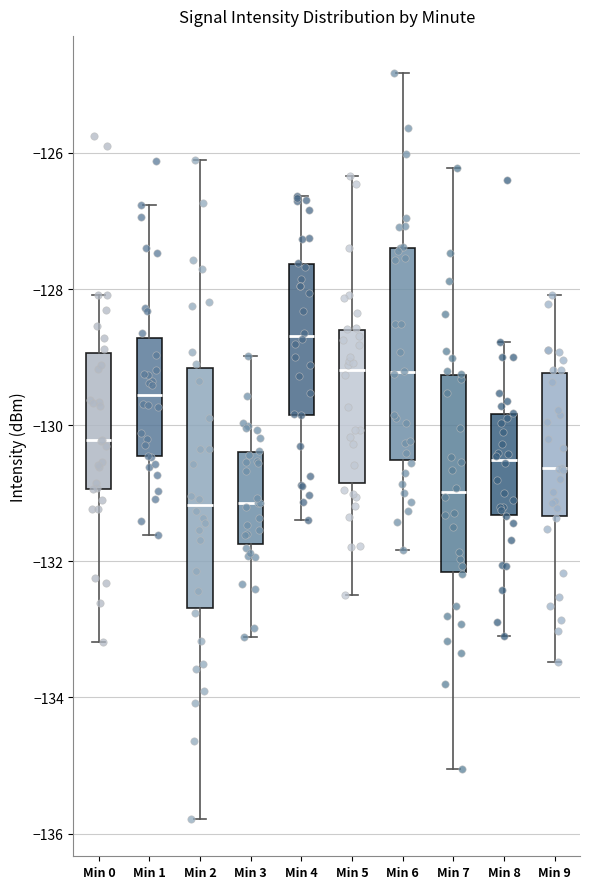

Reading left to right, transcribe this box plot: for each box, give where its median line is, the range the box spans, and where its two whiskers end, as read against the y-axis. The values are not printed on the chart, so give them approximately, as read against the axis.

Min 0: median -130.2, box -131.0 to -129.0, whiskers -133.2 to -128.0
Min 1: median -129.6, box -130.4 to -128.8, whiskers -131.6 to -126.8
Min 2: median -131.2, box -132.6 to -129.2, whiskers -135.8 to -126.2
Min 3: median -131.2, box -131.8 to -130.4, whiskers -133.2 to -129.0
Min 4: median -128.6, box -129.8 to -127.6, whiskers -131.4 to -126.6
Min 5: median -129.2, box -130.8 to -128.6, whiskers -132.4 to -126.4
Min 6: median -129.2, box -130.6 to -127.4, whiskers -131.8 to -124.8
Min 7: median -131.0, box -132.2 to -129.2, whiskers -135.0 to -126.2
Min 8: median -130.6, box -131.4 to -129.8, whiskers -133.2 to -128.8
Min 9: median -130.6, box -131.4 to -129.2, whiskers -133.4 to -128.0